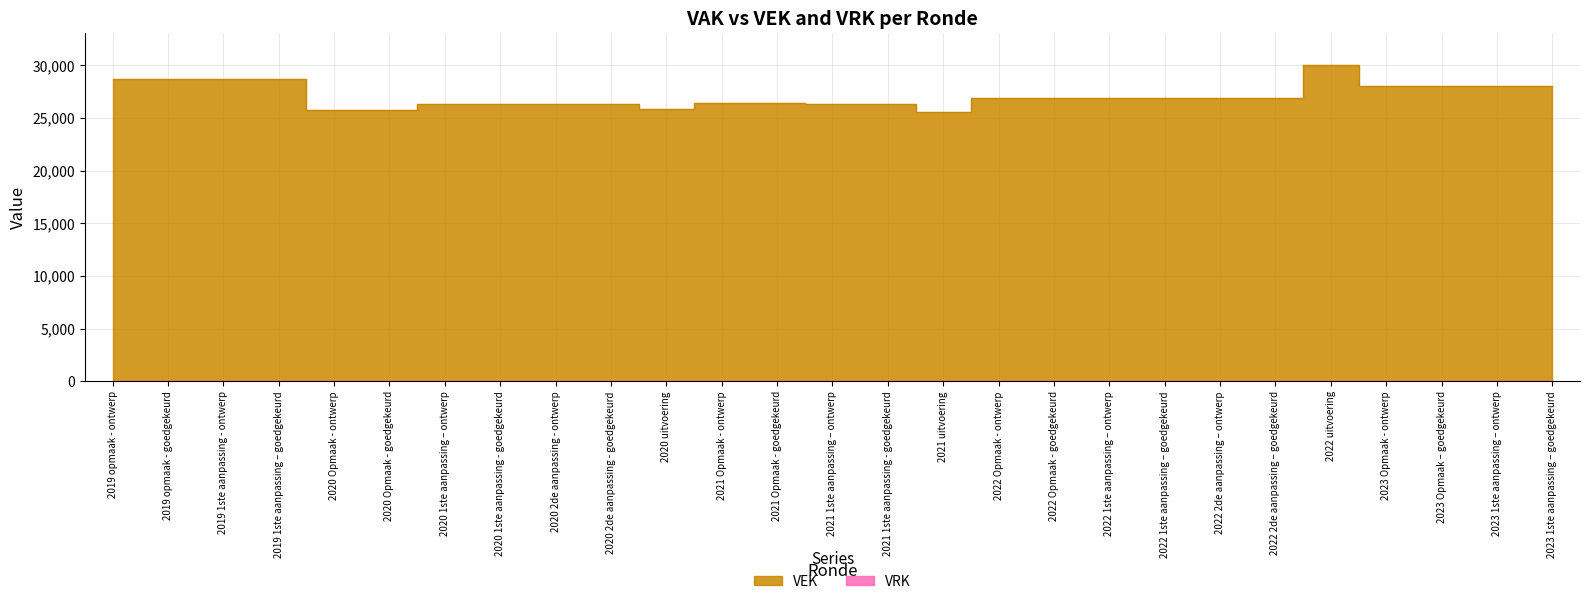

Reading right to left, what are all the values shown in this chart?

28054	28054	28054	28054	30049	26935	26935	26935	26935	26935	26935	25555	26366	26366	26404	26404	25853	26303	26303	26303	26303	25728	25728	28680	28680	28680	28680